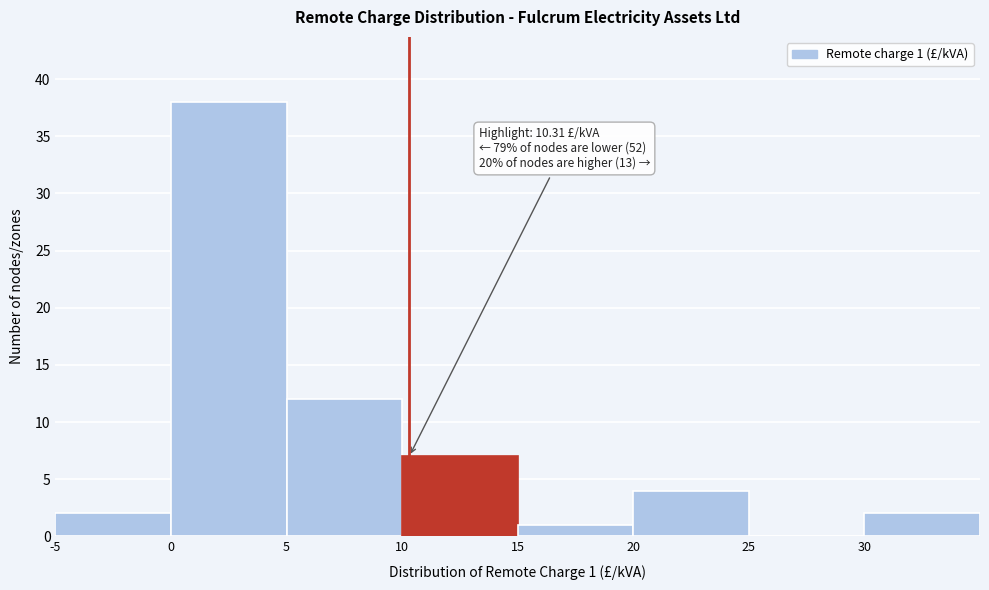

Over which range of the x-axis is the bar tallest?

0 to 5